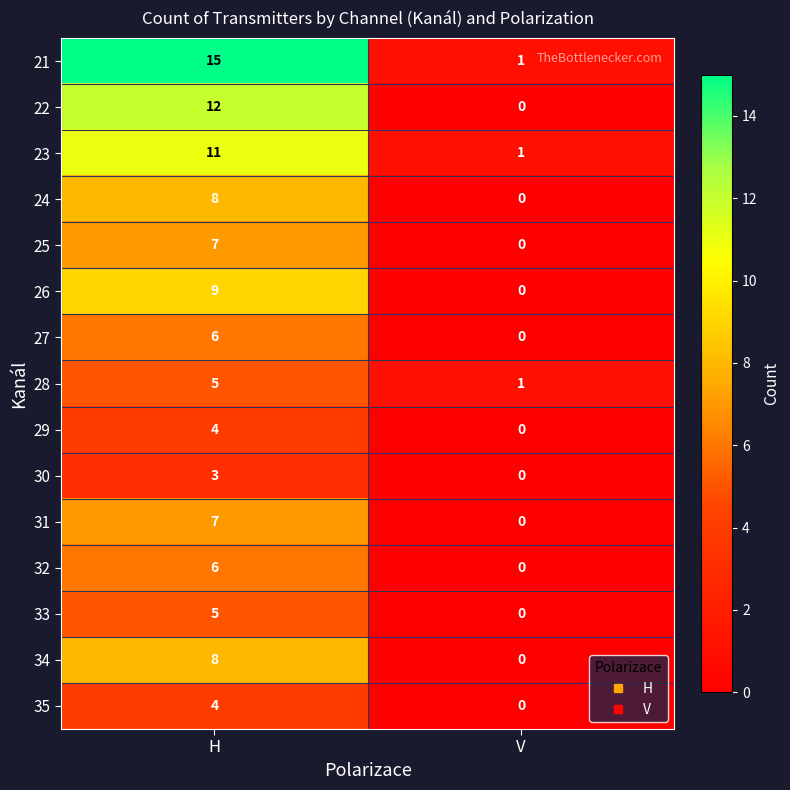

What is the sum of the 31 values at V and H?

7